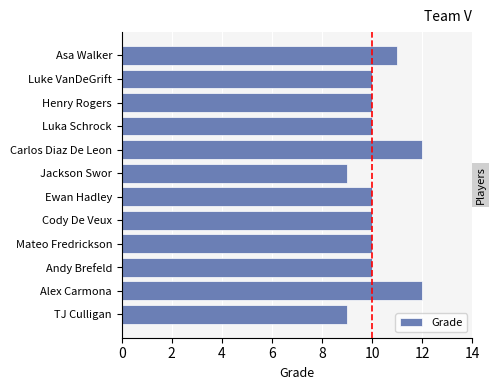

What is the greatest value displayed?

12